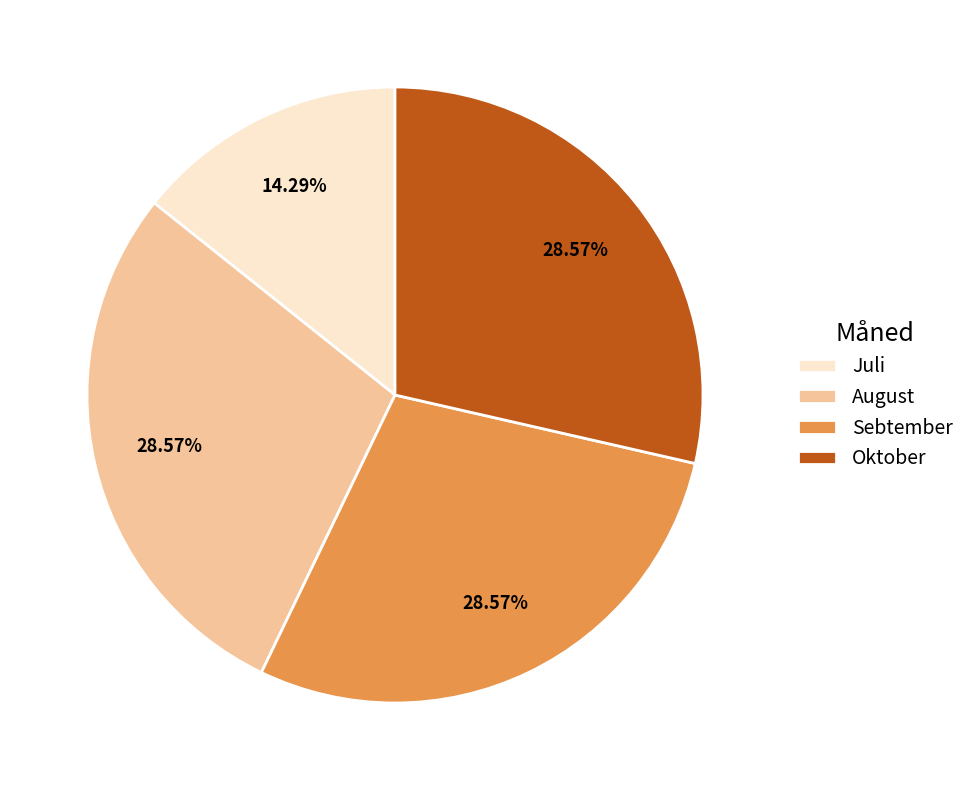

Is the sum of Sebtember and August greater than half?

Yes